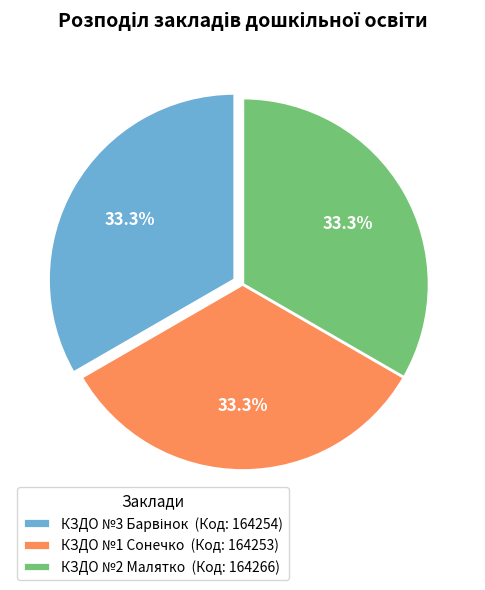

Do КЗДО №2 Малятко (Код: 164266) and КЗДО №1 Сонечко (Код: 164253) together represent more than half of the pie?

Yes